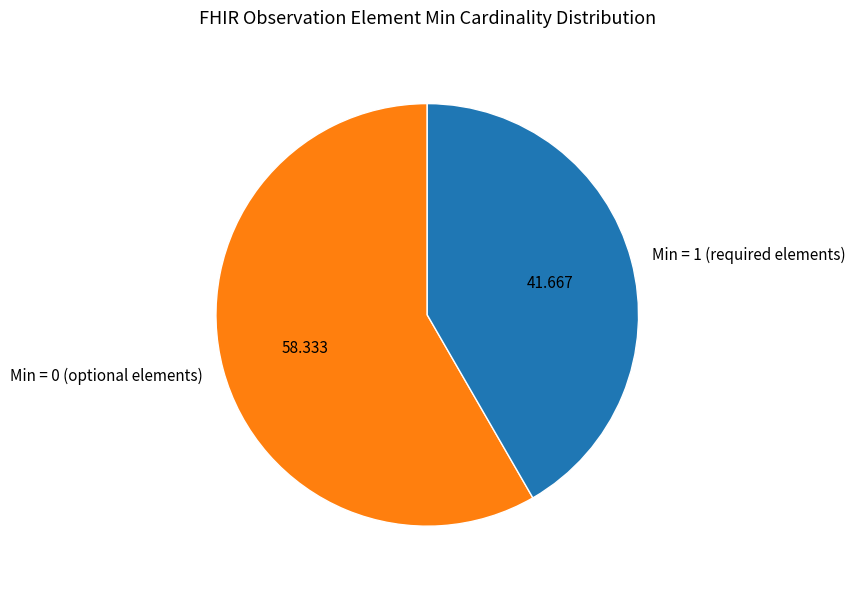

Is the sum of Min = 1 (required elements) and Min = 0 (optional elements) greater than half?

Yes